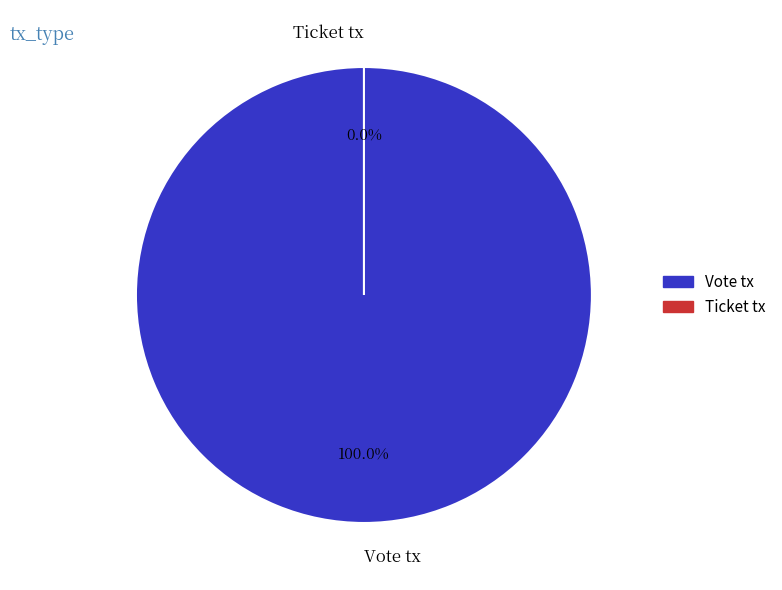

Which category has the smallest portion of the pie?

Ticket tx